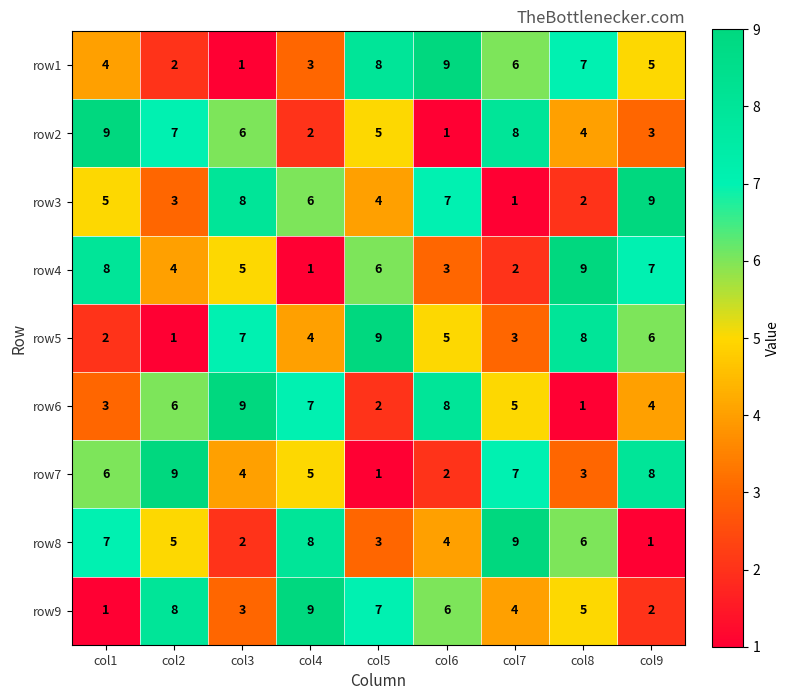

What is the minimum value shown in the chart?

1